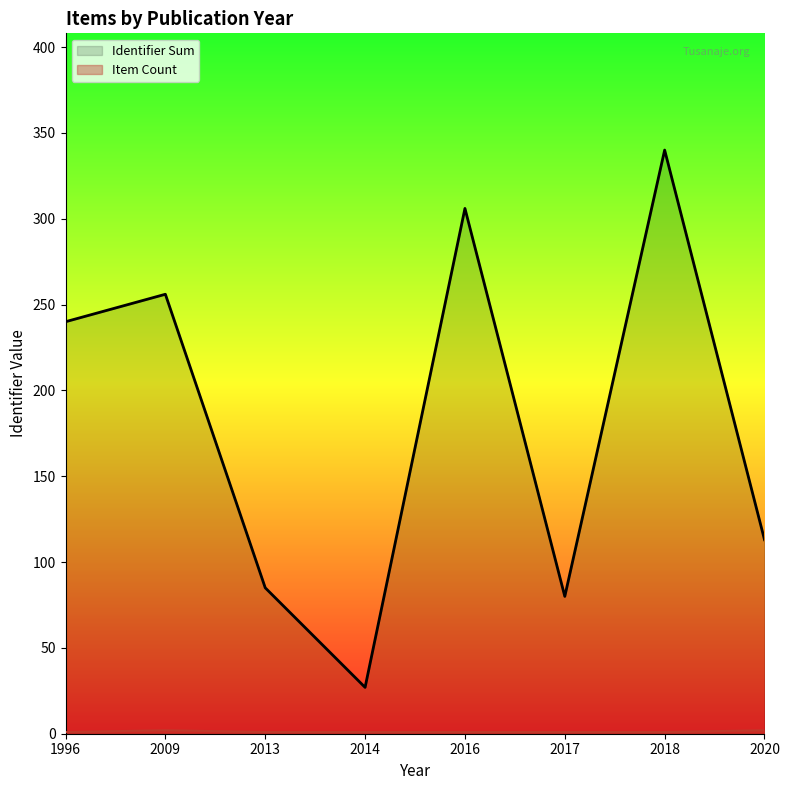

Which category has the lowest value across all series?

1996